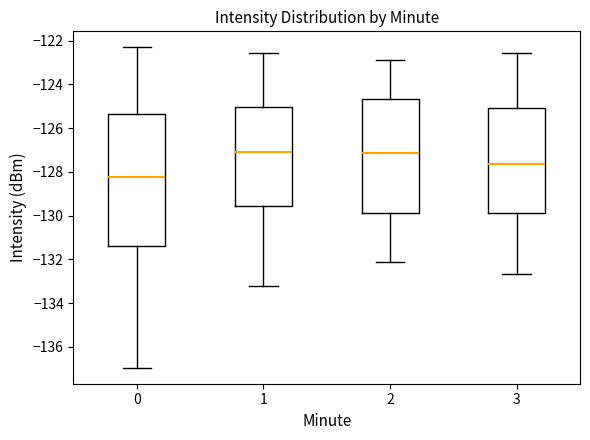

Which box is the tallest, from its lower edge to its upper edge?

0